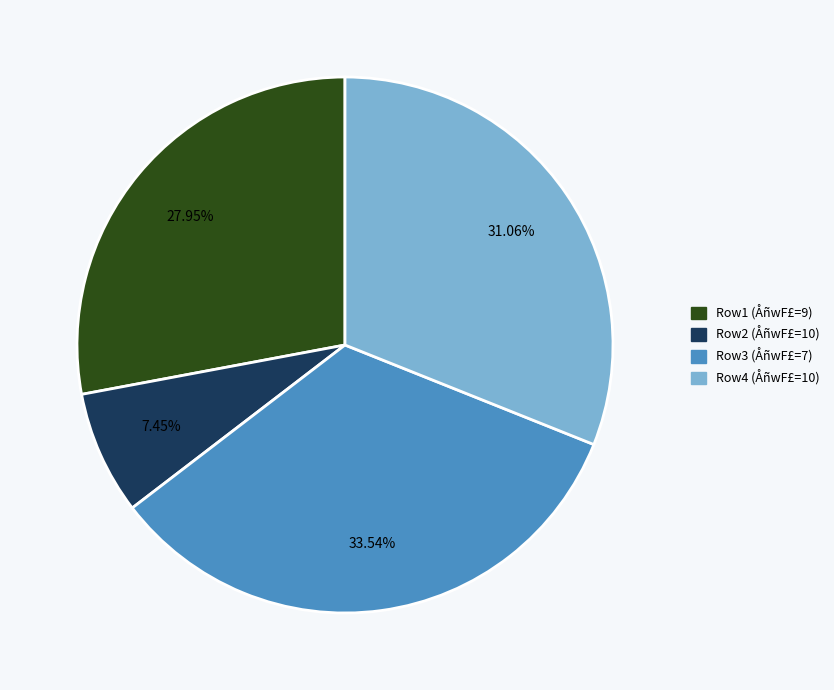

Does Row1 (ÅñwF£=9) account for over 50% of the chart?

No